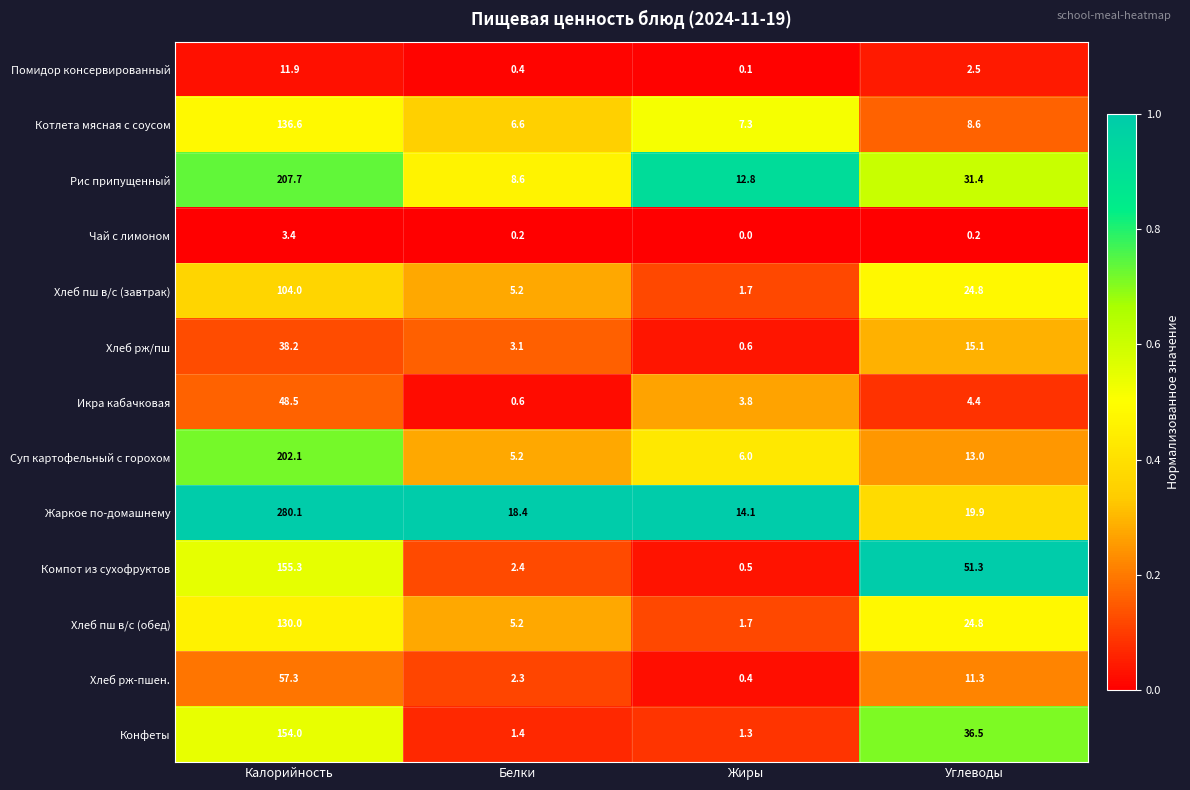

Is the value of Жаркое по-домашнему at Белки greater than the value of Хлеб пш в/с (завтрак) at Калорийность?

No